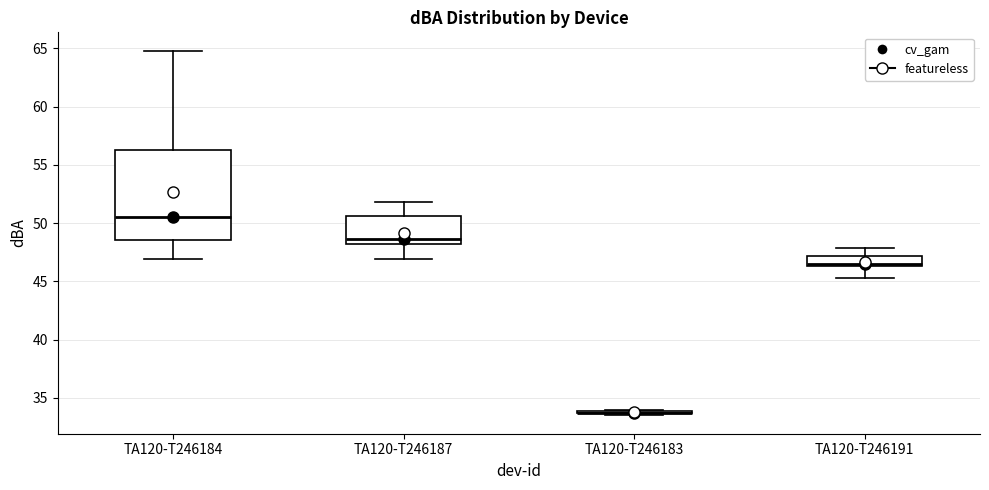

Where does the upper whisker of the box for TA120-T246187 end on the y-axis? The values are not printed on the chart, so give them approximately, as read against the axis.

52.0